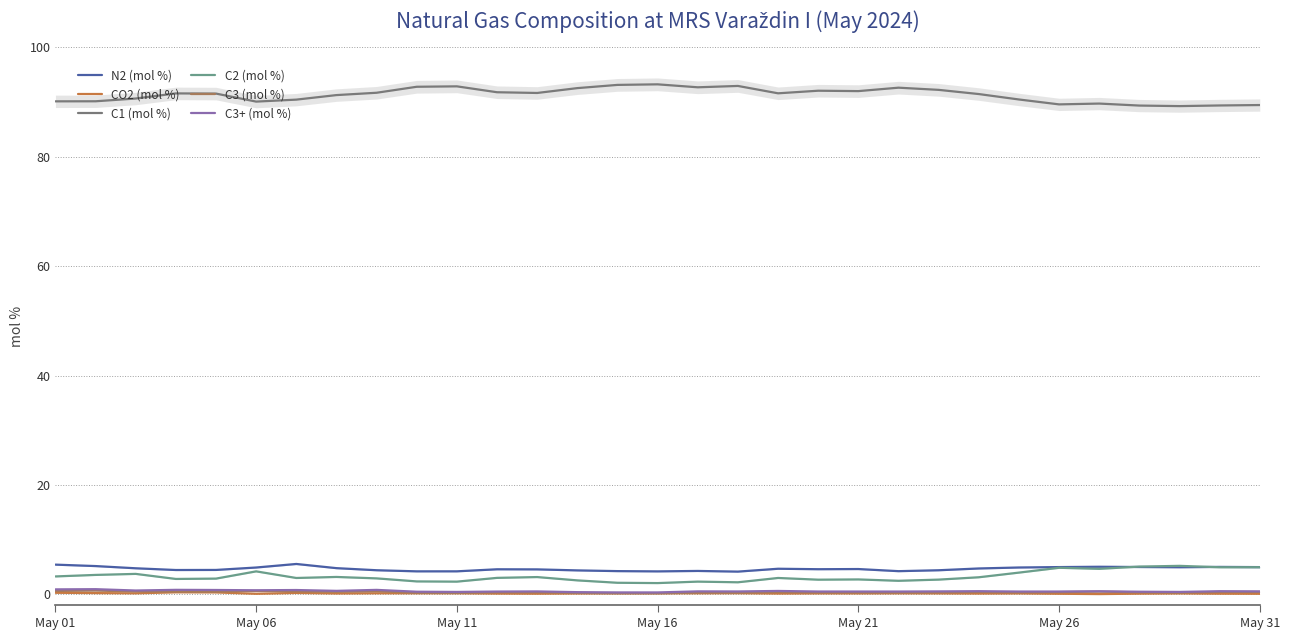

Reading left to right, what are all the values shown in this chart?

N2 (mol %): 5.4	5.2	4.8	4.4	4.4	4.9	5.5	4.8	4.4	4.2	4.2	4.6	4.6	4.4	4.2	4.2	4.3	4.1	4.7	4.6	4.6	4.2	4.4	4.7	4.9	5.0	5.0	5.0	4.9	5.0	5.0
CO2 (mol %): 0.3	0.2	0.2	0.4	0.3	0.1	0.2	0.1	0.2	0.2	0.2	0.1	0.1	0.1	0.2	0.2	0.2	0.2	0.1	0.2	0.2	0.2	0.2	0.1	0.2	0.1	0.0	0.1	0.2	0.1	0.1
C1 (mol %): 90.2	90.2	90.7	91.6	91.6	90.1	90.5	91.3	91.7	92.8	92.9	91.8	91.7	92.6	93.2	93.3	92.7	93.0	91.6	92.1	92.0	92.7	92.3	91.5	90.5	89.6	89.7	89.4	89.3	89.4	89.5
C2 (mol %): 3.3	3.5	3.7	2.8	2.9	4.2	3.0	3.2	2.9	2.3	2.3	3.0	3.1	2.5	2.1	2.0	2.3	2.2	3.0	2.7	2.7	2.5	2.7	3.1	4.0	4.8	4.7	5.1	5.2	4.9	4.9
C3 (mol %): 0.6	0.7	0.5	0.5	0.5	0.6	0.5	0.4	0.6	0.3	0.2	0.4	0.4	0.2	0.2	0.2	0.3	0.3	0.4	0.3	0.3	0.3	0.3	0.4	0.3	0.4	0.5	0.4	0.3	0.4	0.4
C3+ (mol %): 0.9	0.9	0.7	0.8	0.8	0.7	0.8	0.6	0.8	0.5	0.4	0.5	0.5	0.4	0.3	0.3	0.5	0.5	0.6	0.5	0.5	0.5	0.5	0.6	0.5	0.5	0.5	0.5	0.4	0.6	0.5